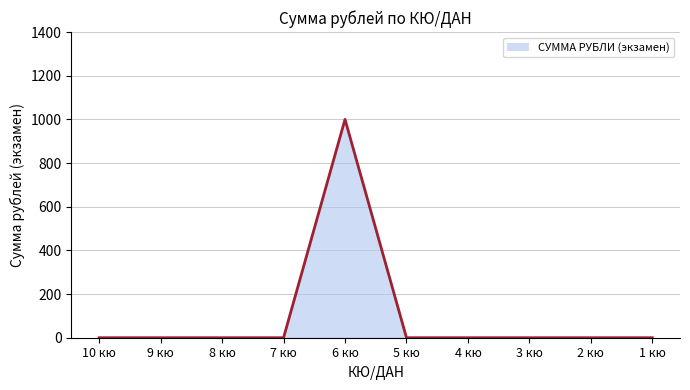

At which category does the chart reach its minimum across all series?

10 кю